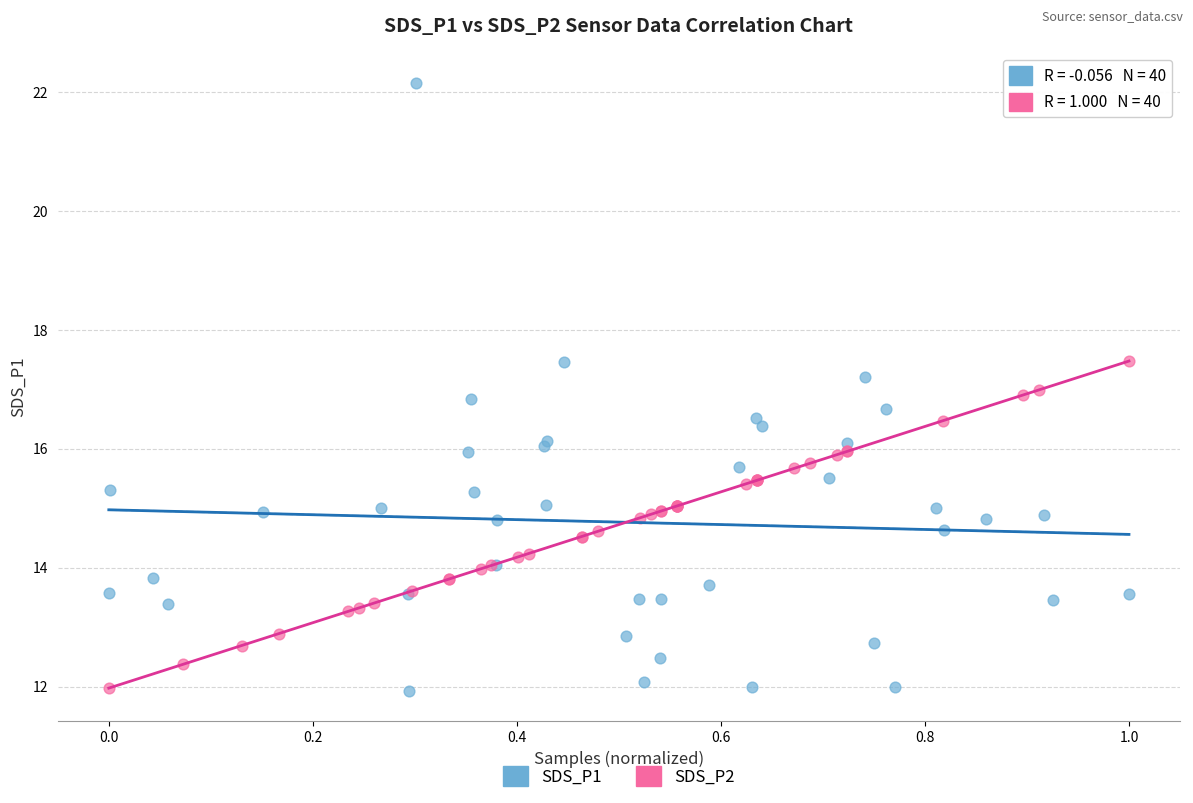

Which series contains the highest Y value?

SDS_P1